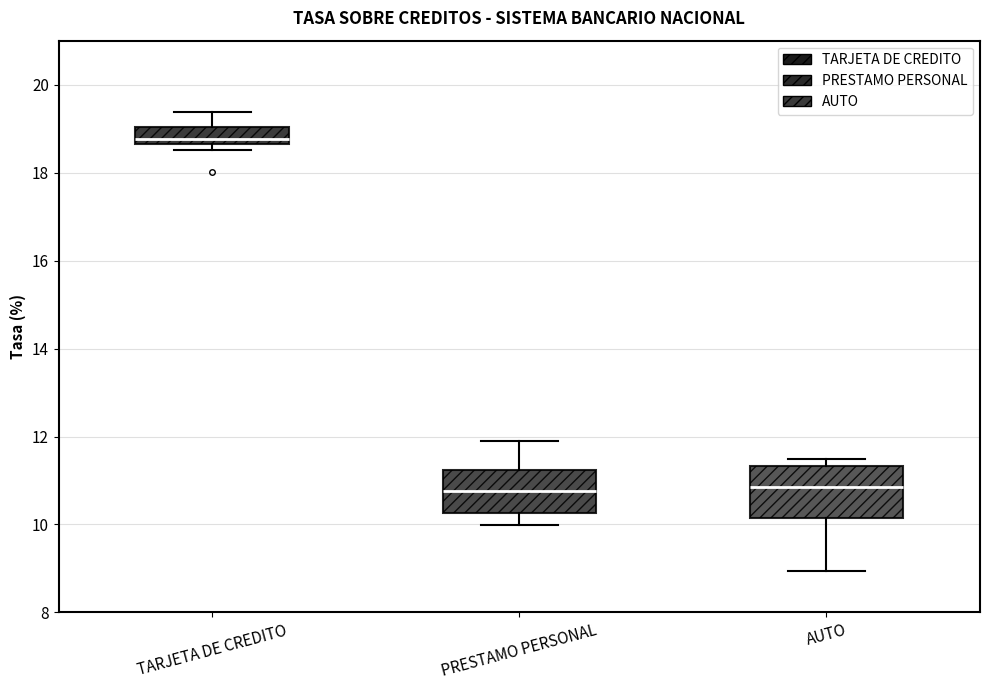

Reading left to right, read every box against the y-axis: the position of its median line, the range the box covers, and the ends of its whiskers. The values are not printed on the chart, so give them approximately, as read against the axis.

TARJETA DE CREDITO: median 18.8, box 18.6 to 19.0, whiskers 18.6 (just below the box's lower edge) to 19.4
PRESTAMO PERSONAL: median 10.8, box 10.2 to 11.2, whiskers 10.0 to 11.8
AUTO: median 10.8, box 10.2 to 11.4, whiskers 9.0 to 11.4 (just above the box's upper edge)